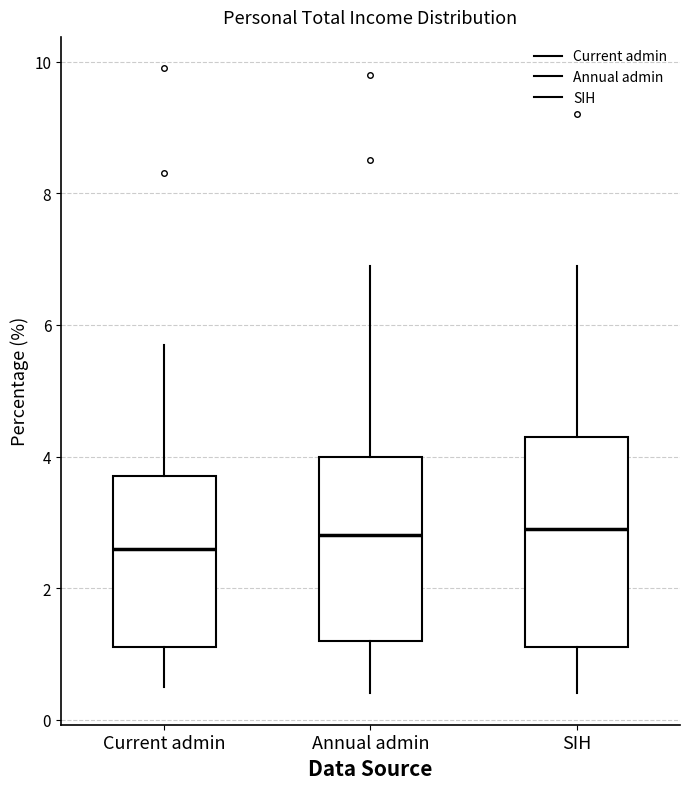

Which box is the tallest, from its lower edge to its upper edge?

SIH